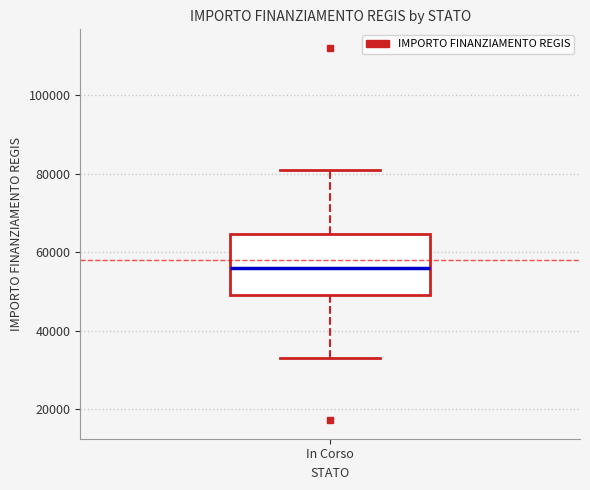

Where is the lower edge of the box for In Corso on the y-axis? The values are not printed on the chart, so give them approximately, as read against the axis.

50000